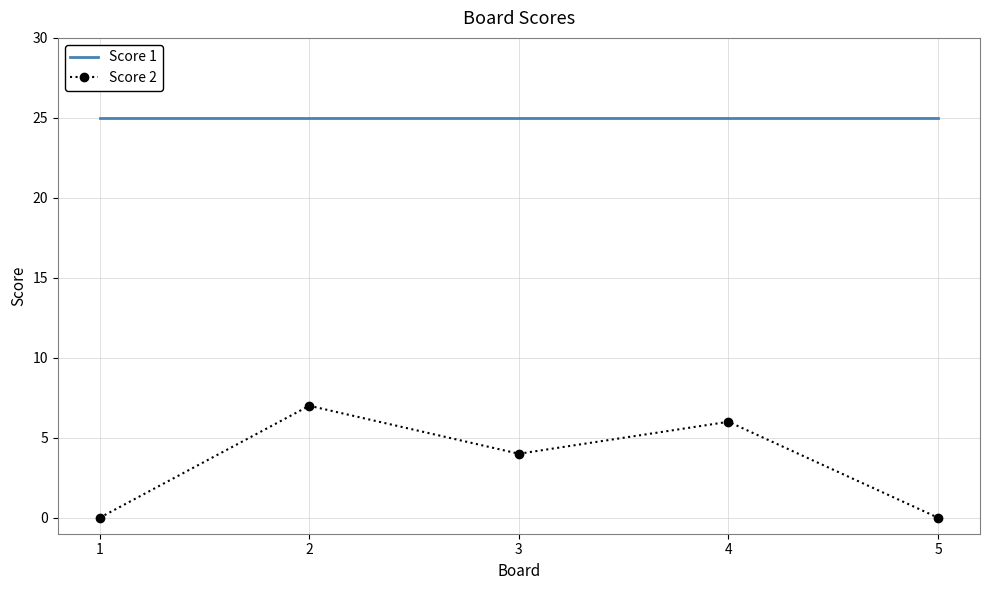

What is the minimum value for Score 1?

25